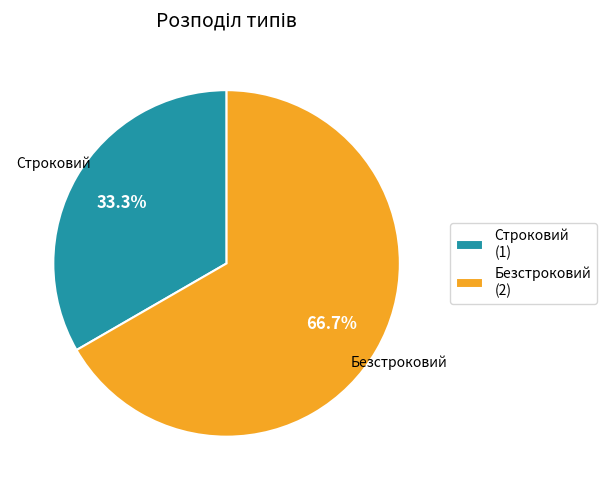

Rank the categories by value from highest to lowest.

Безстроковий, Строковий